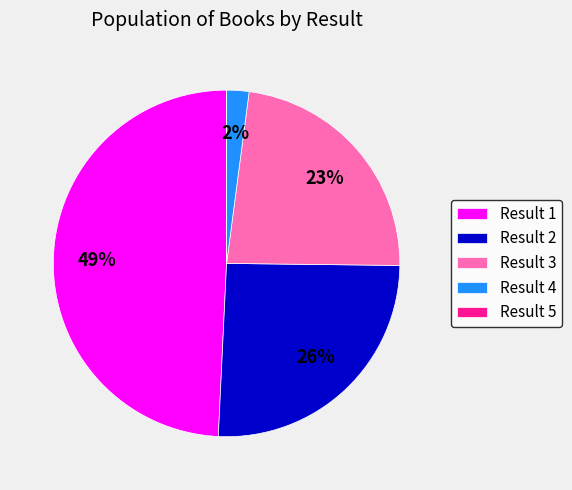

Combined, do Result 3 and Result 2 account for over 50%?

No